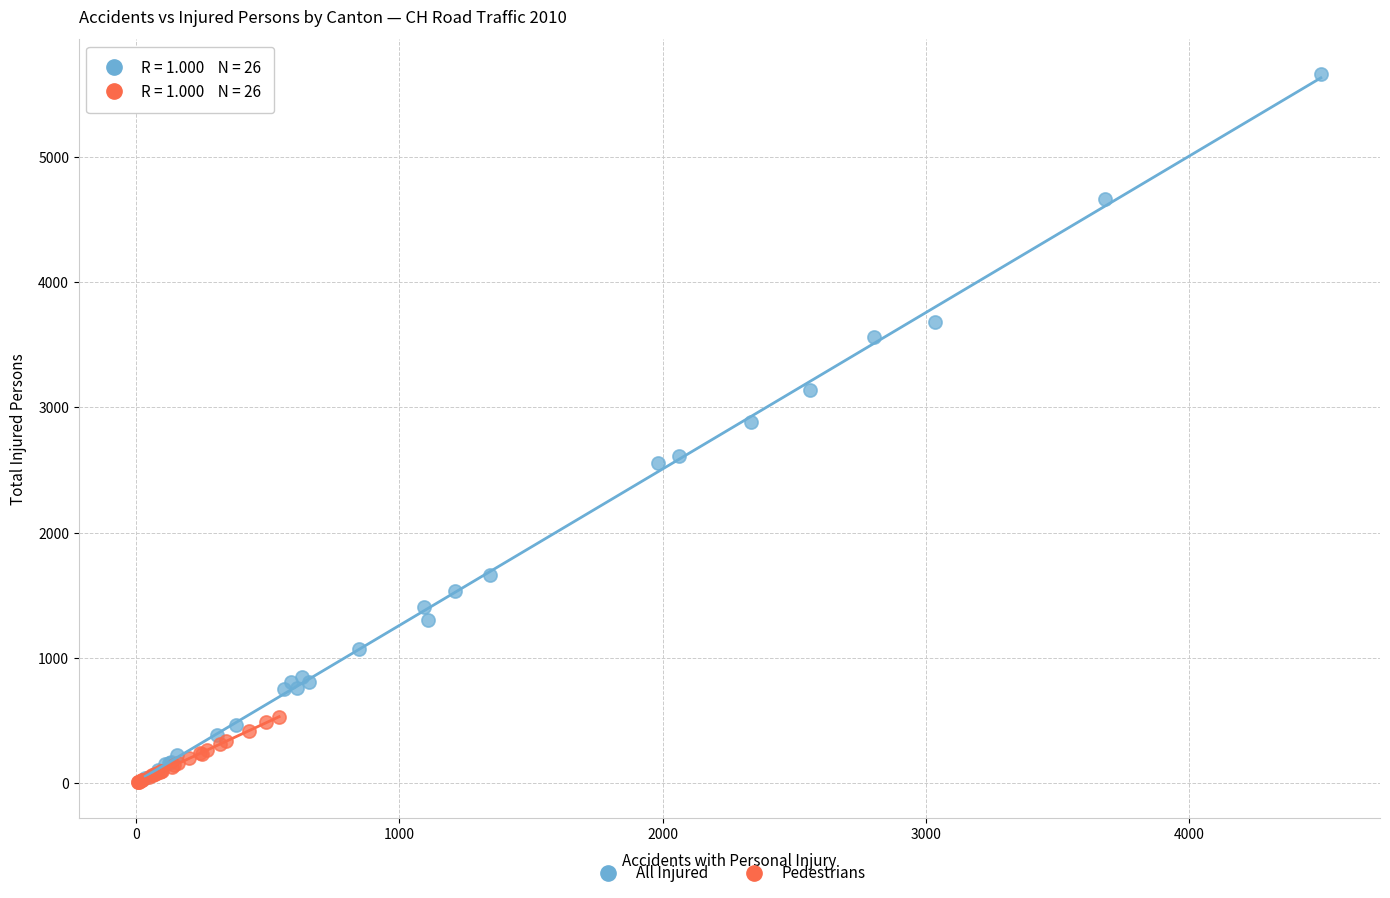

What are all the series names shown in the legend?

All Injured, Pedestrians